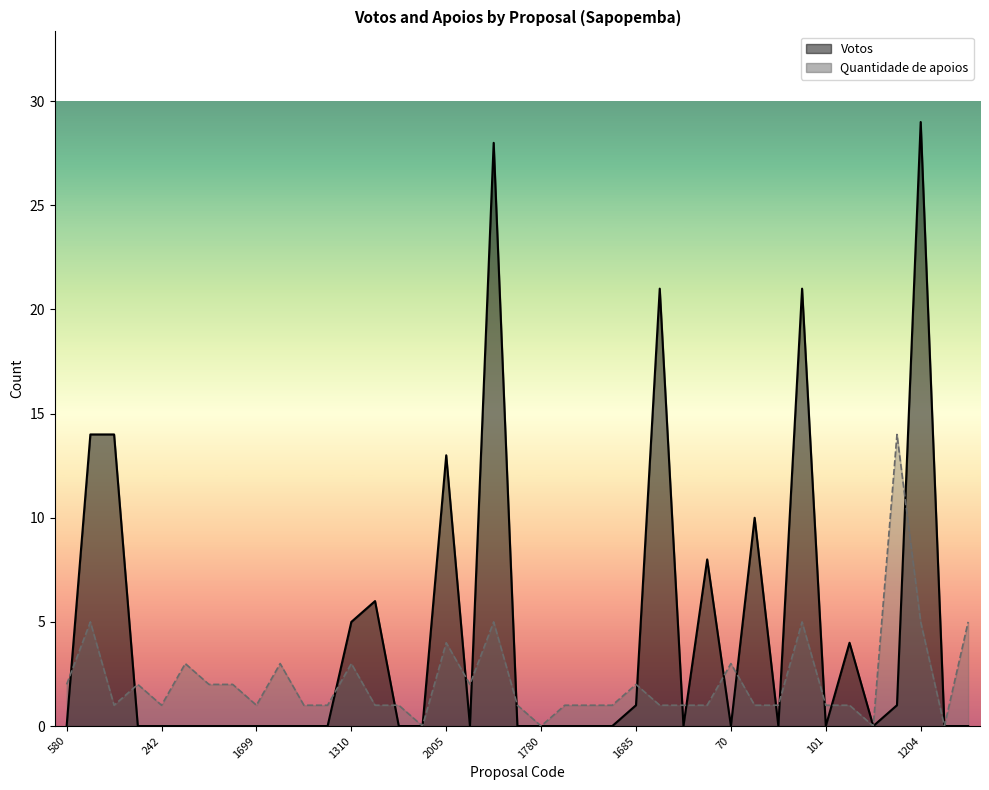

What is the greatest value displayed?

29